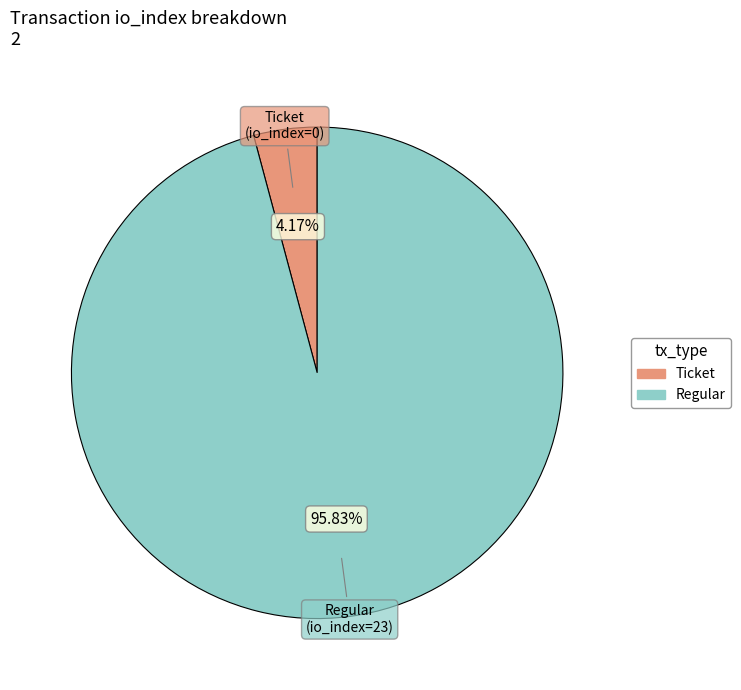

Is there any slice that represents more than half of the pie?

Yes